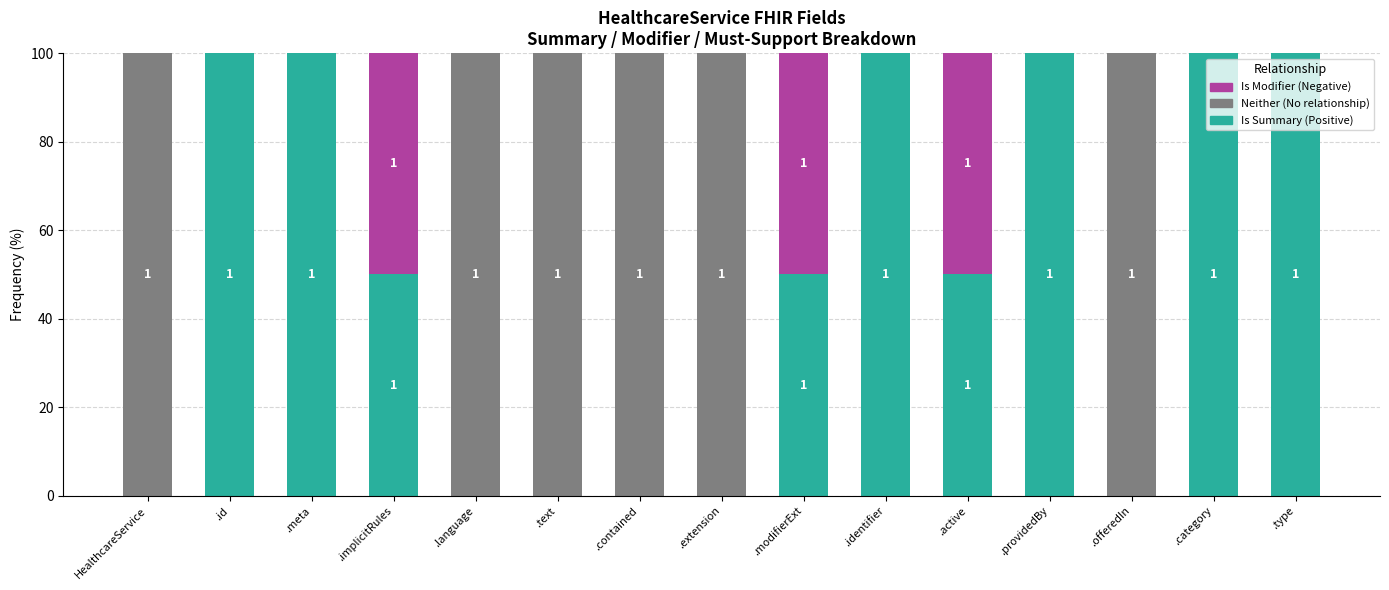

Is it true that Is Summary (Positive) equals 27 at .modifierExt?

False